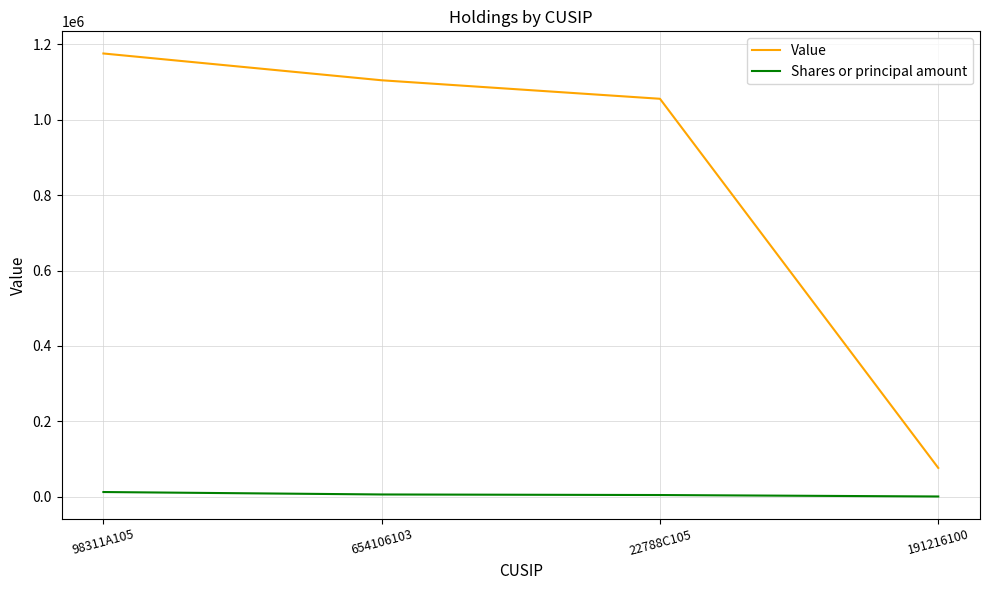

What position from the right is 22788C105?

2